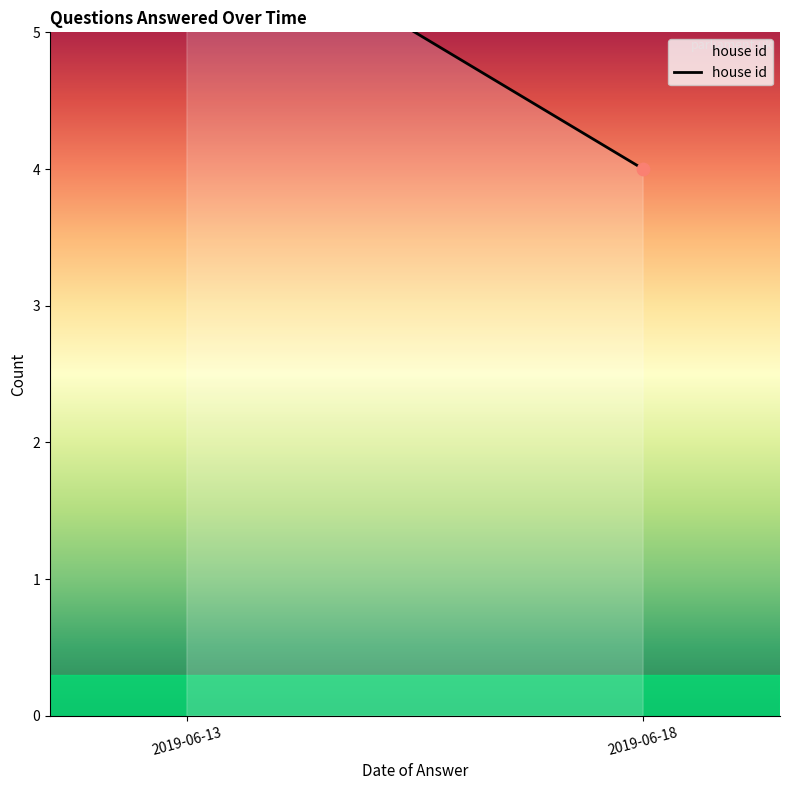

Approximately how many times larger is the value at 2019-06-13 compared to 2019-06-18?

1.5